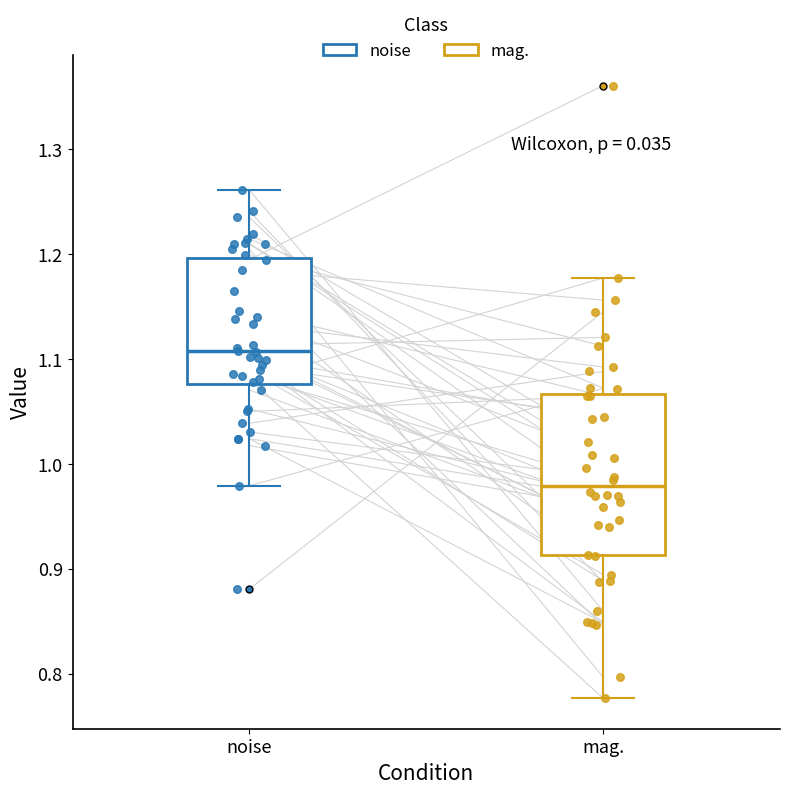

Where does the upper whisker of the box for mag. end on the y-axis? The values are not printed on the chart, so give them approximately, as read against the axis.

1.18